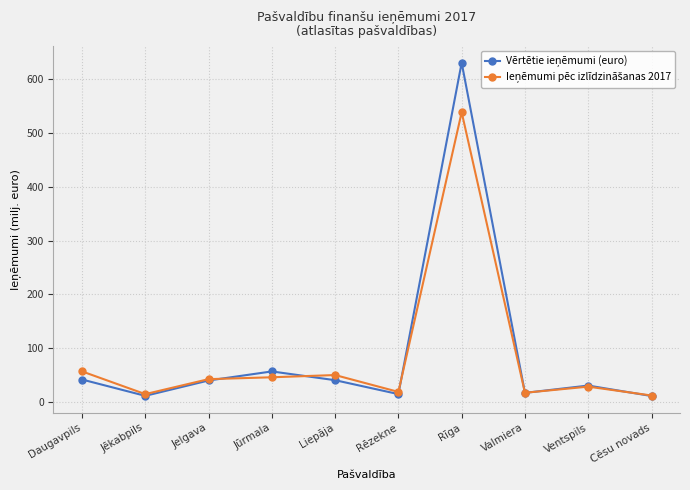

What position from the right is Ventspils?

2